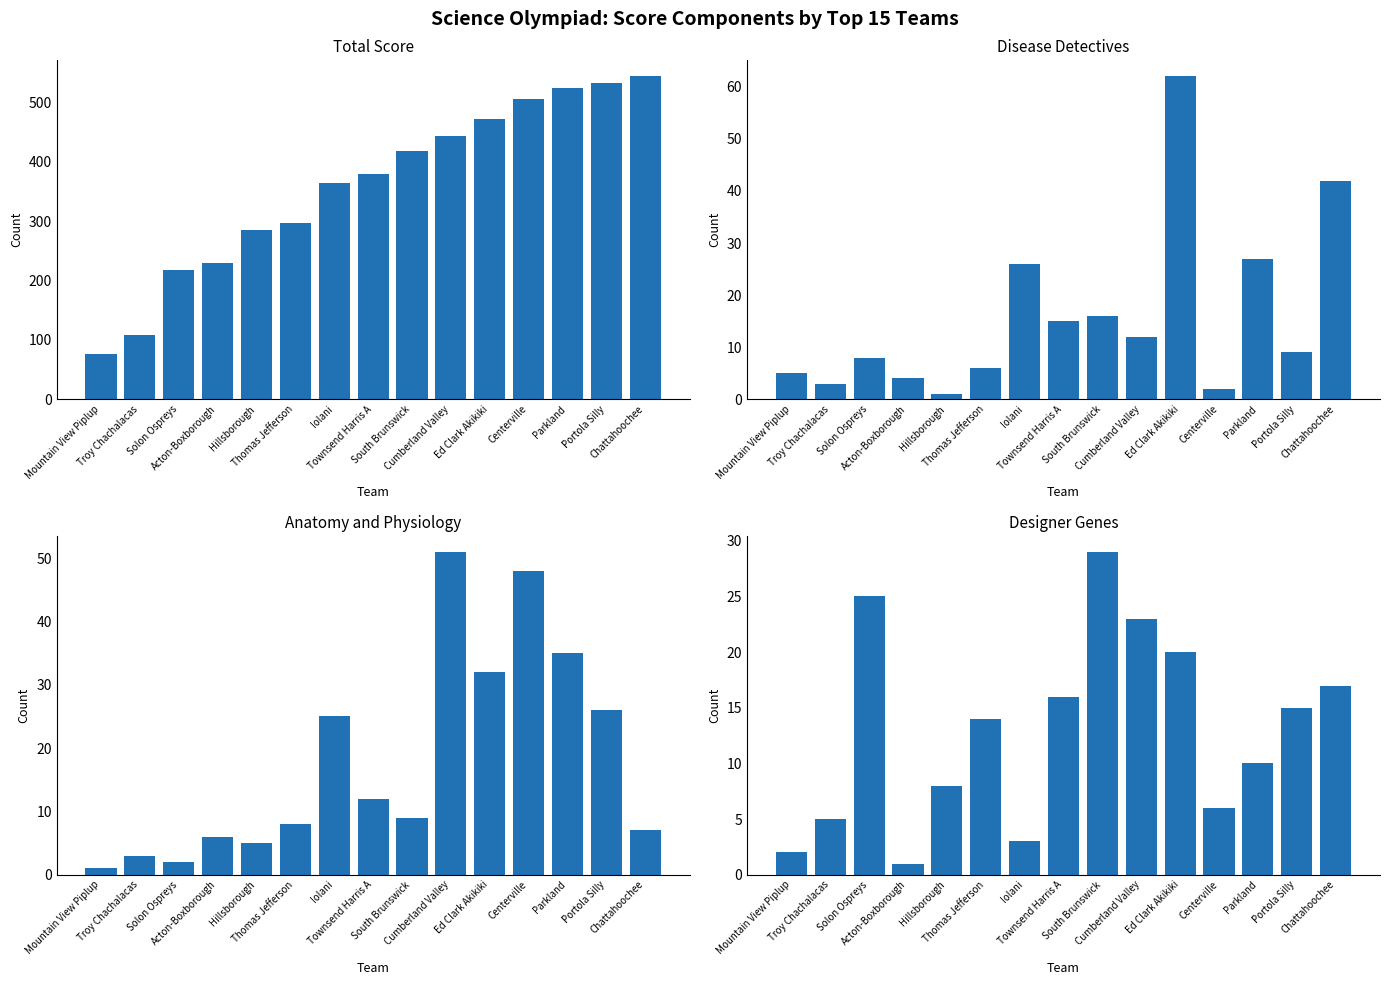

Which series has the largest total across all categories?

total